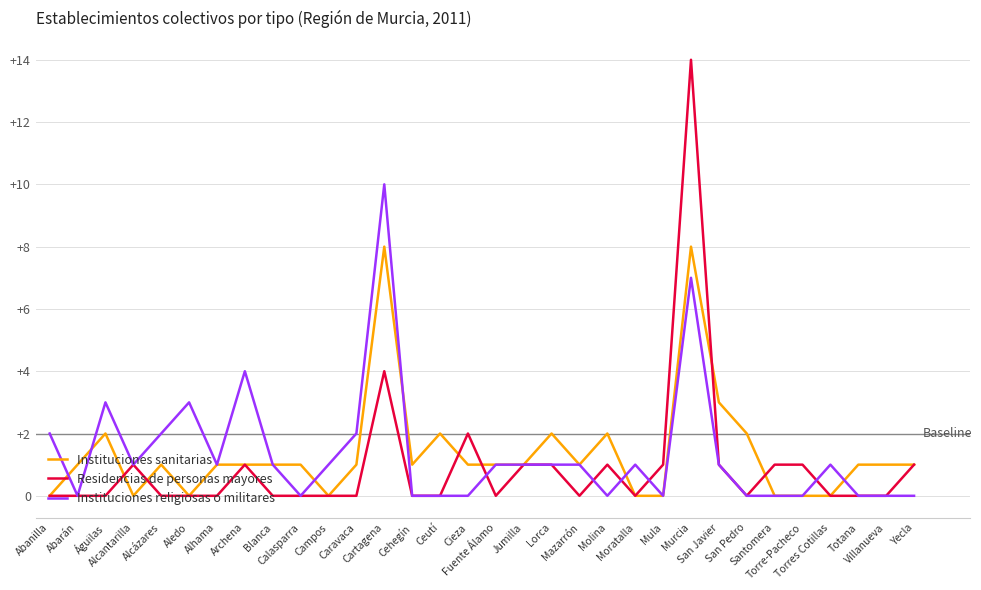

Is the value of Instituciones sanitarias at Águilas greater than the value of Instituciones religiosas o militares at Aledo?

No